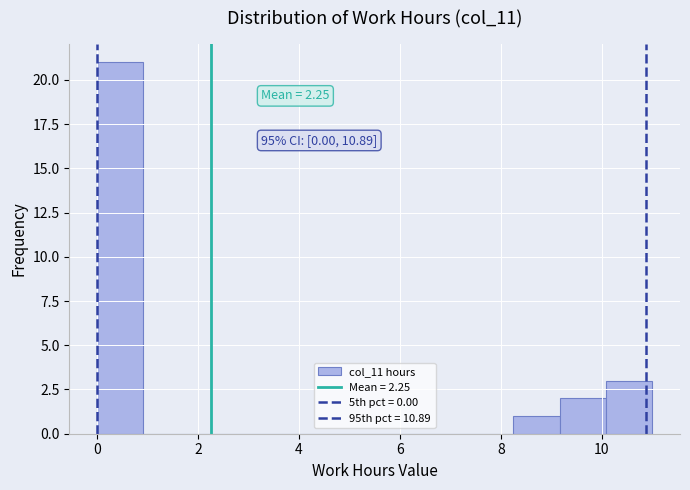

Over which range of the x-axis is the bar tallest?

0.0 to 1.0